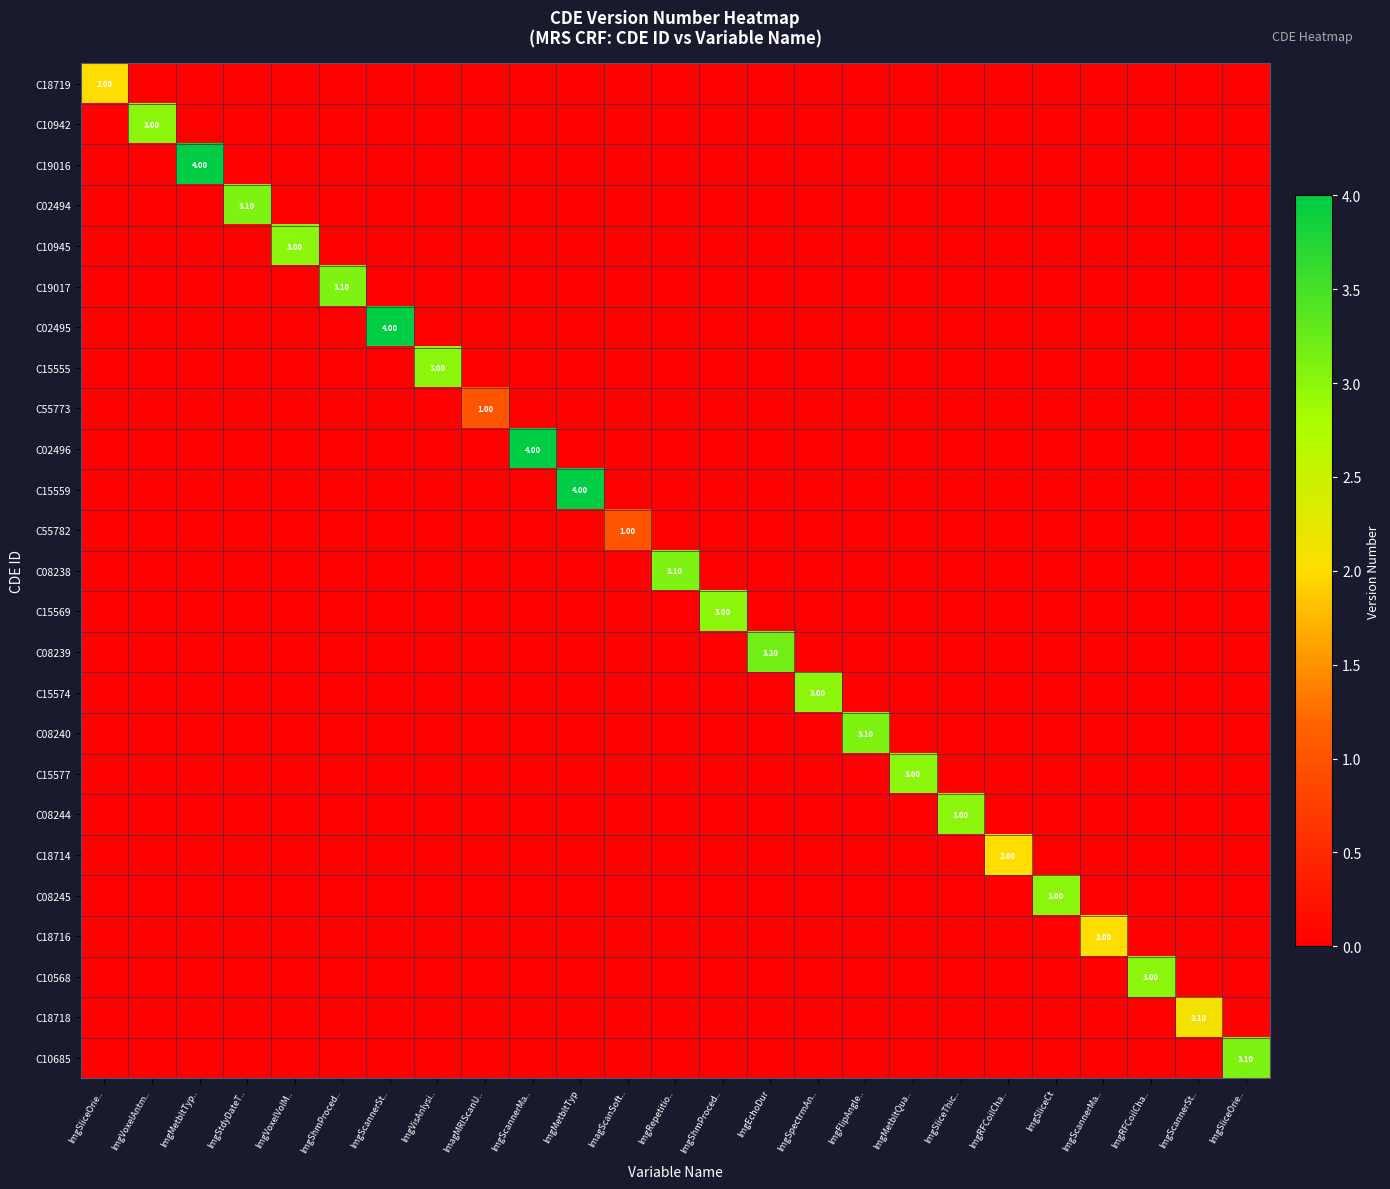

What is the maximum value shown in the chart?

4.0